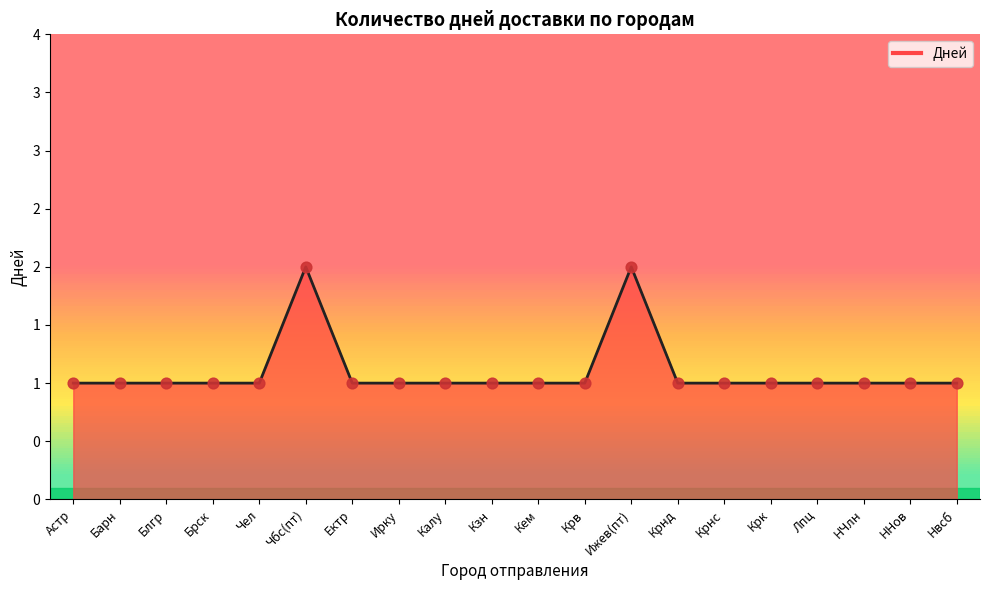

Approximately how many times larger is the value at ННов compared to Крв?

1.0